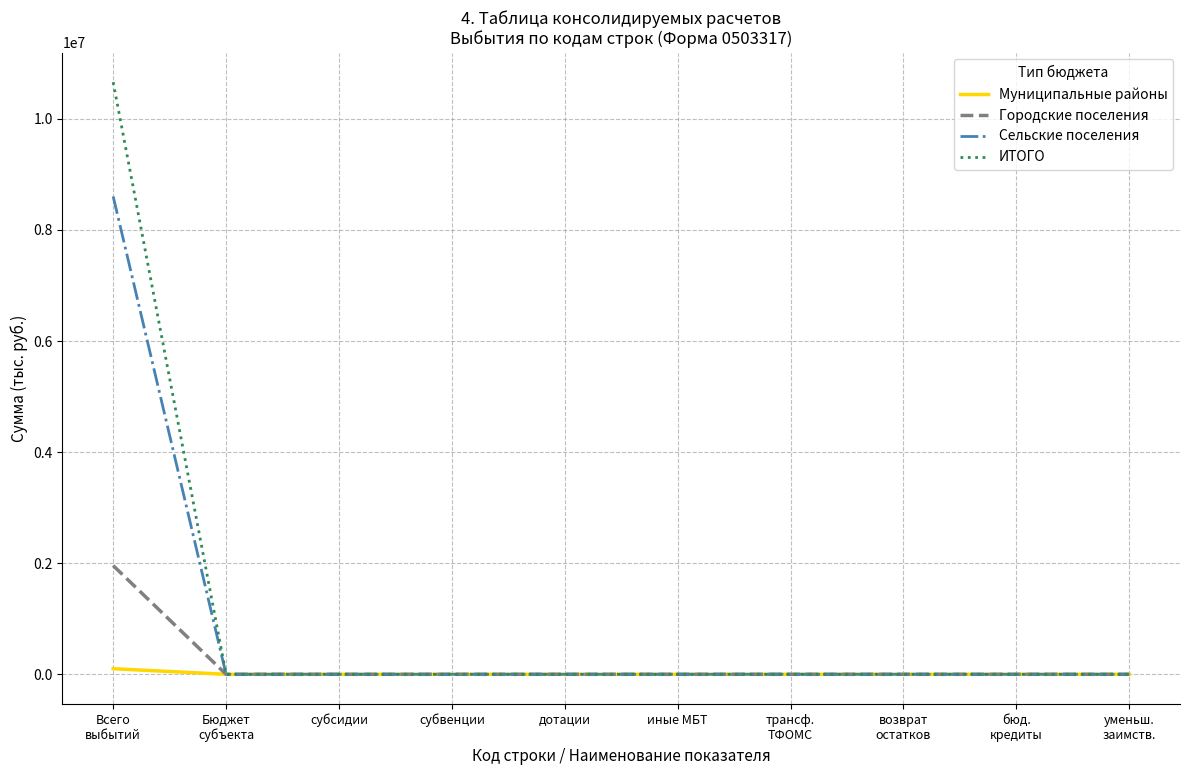

Which series has the largest total across all categories?

ИТОГО